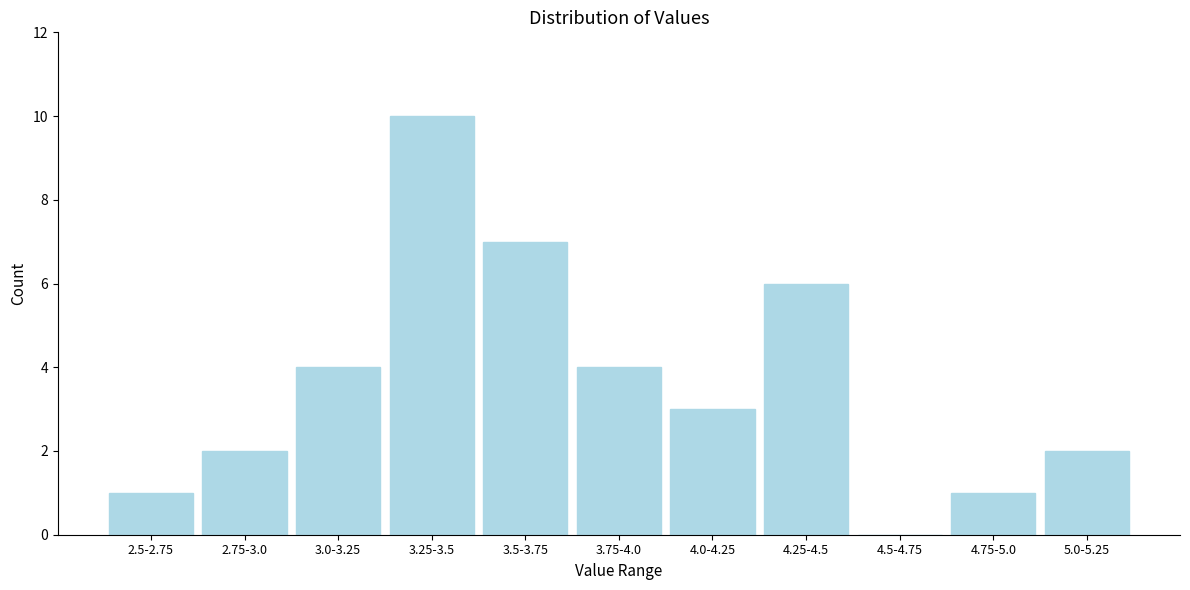

Reading right to left, transcribe all the data shown in this chart.

5.0-5.25=2	4.75-5.0=1	4.5-4.75=0	4.25-4.5=6	4.0-4.25=3	3.75-4.0=4	3.5-3.75=7	3.25-3.5=10	3.0-3.25=4	2.75-3.0=2	2.5-2.75=1